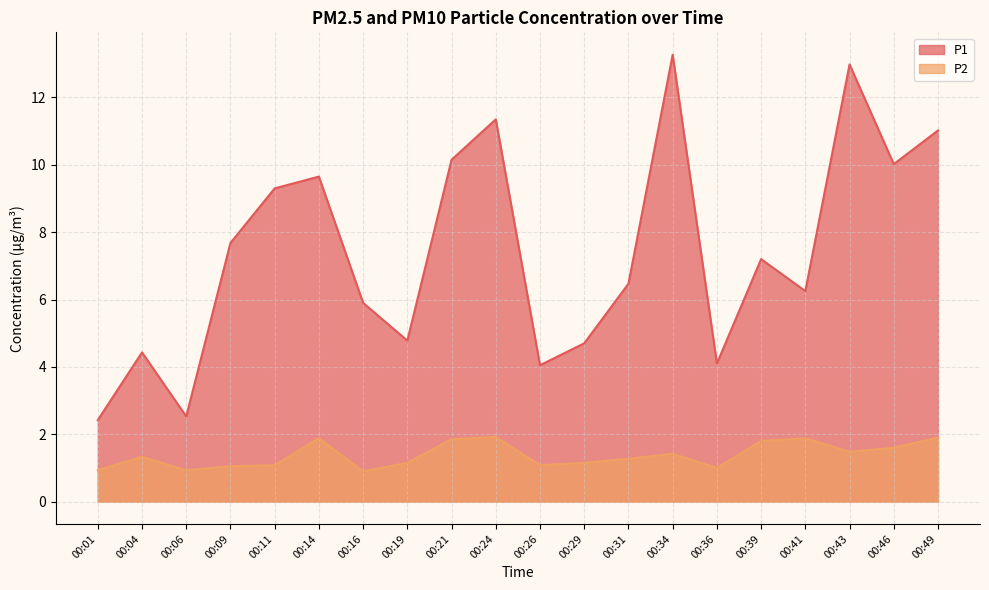

What is the minimum value for P1?

2.4